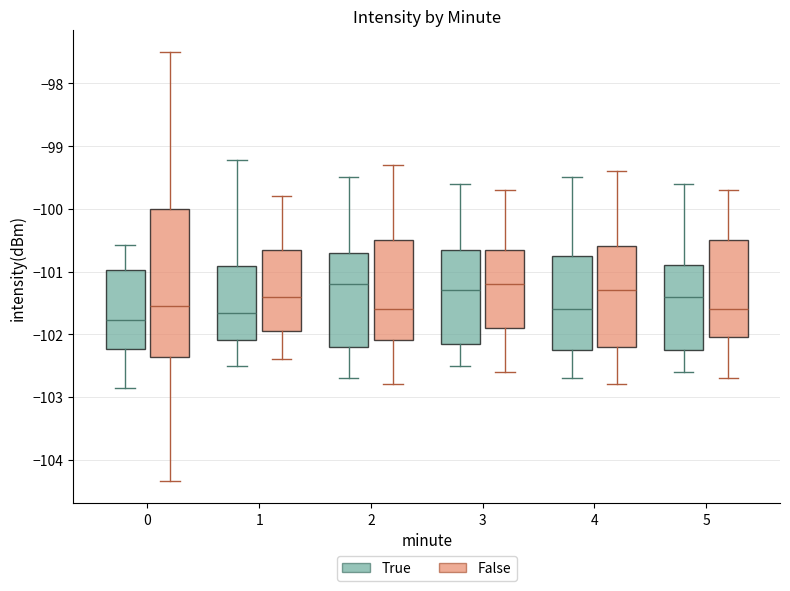

Reading left to right, read every box against the y-axis: the position of its median line, the range the box covers, and the ends of its whiskers. The values are not printed on the chart, so give them approximately, as read against the axis.

0 (True): median -101.8, box -102.2 to -101.0, whiskers -102.9 to -100.6
0 (False): median -101.6, box -102.4 to -100.0, whiskers -104.3 to -97.5
1 (True): median -101.7, box -102.1 to -100.9, whiskers -102.5 to -99.2
1 (False): median -101.4, box -101.9 to -100.6, whiskers -102.4 to -99.8
2 (True): median -101.2, box -102.2 to -100.7, whiskers -102.7 to -99.5
2 (False): median -101.6, box -102.1 to -100.5, whiskers -102.8 to -99.3
3 (True): median -101.3, box -102.1 to -100.6, whiskers -102.5 to -99.6
3 (False): median -101.2, box -101.9 to -100.6, whiskers -102.6 to -99.7
4 (True): median -101.6, box -102.2 to -100.7, whiskers -102.7 to -99.5
4 (False): median -101.3, box -102.2 to -100.6, whiskers -102.8 to -99.4
5 (True): median -101.4, box -102.2 to -100.9, whiskers -102.6 to -99.6
5 (False): median -101.6, box -102.0 to -100.5, whiskers -102.7 to -99.7